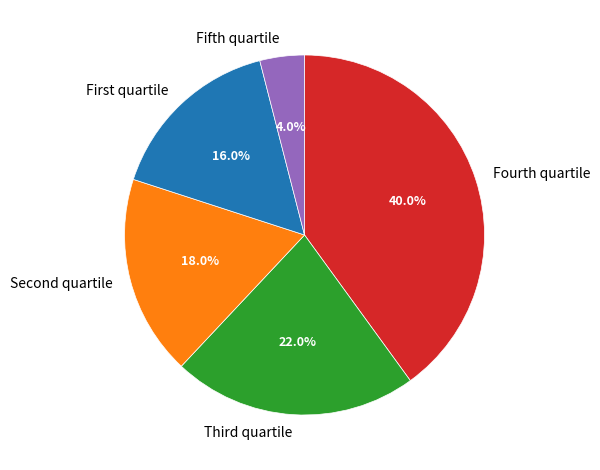

Which slice is the largest?

Fourth quartile